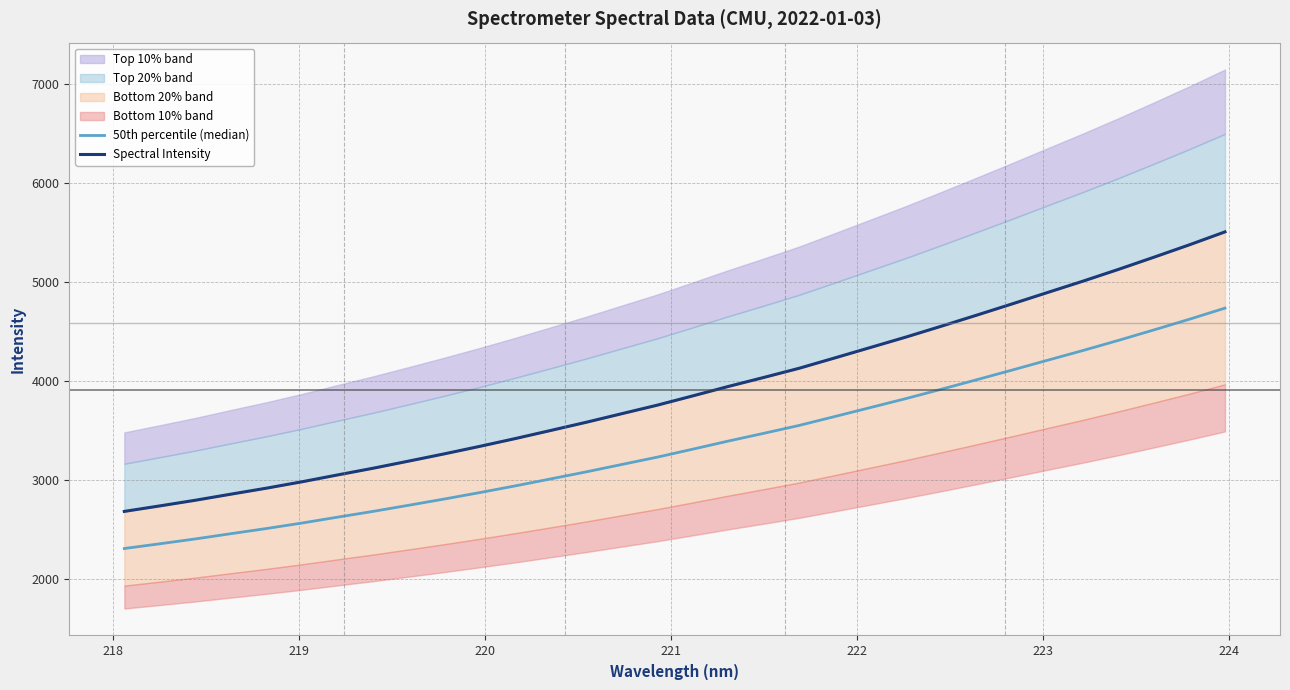

Which series has the largest total across all categories?

Spectral Intensity